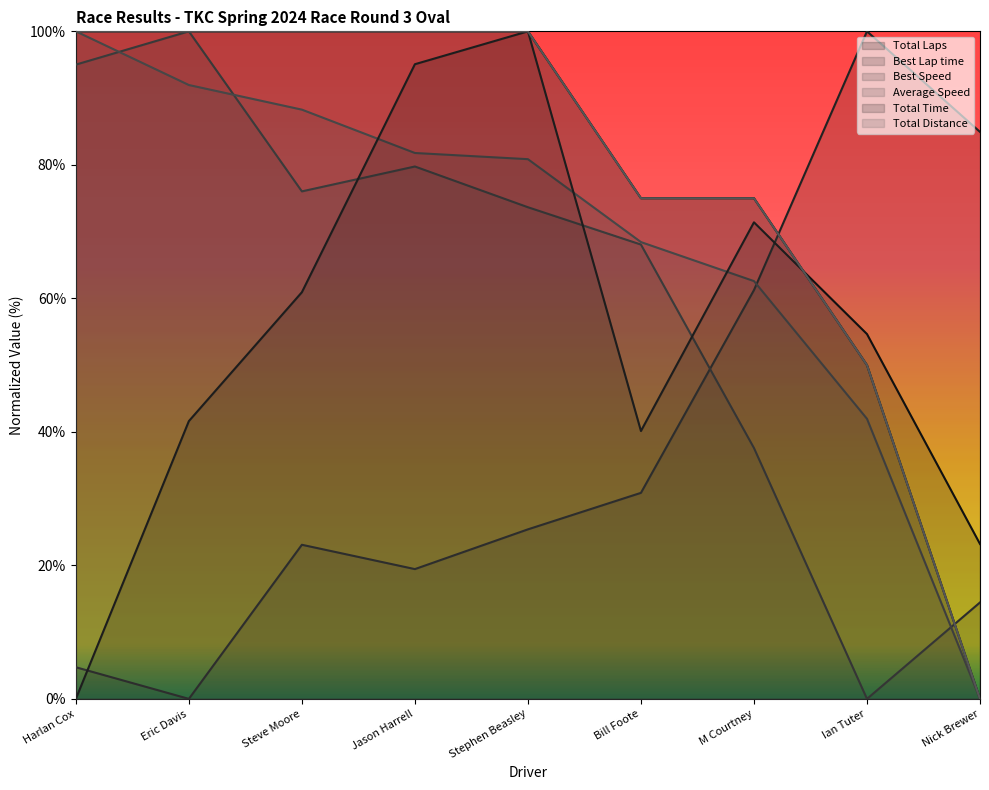

How many values in Best Speed are above zero?

8